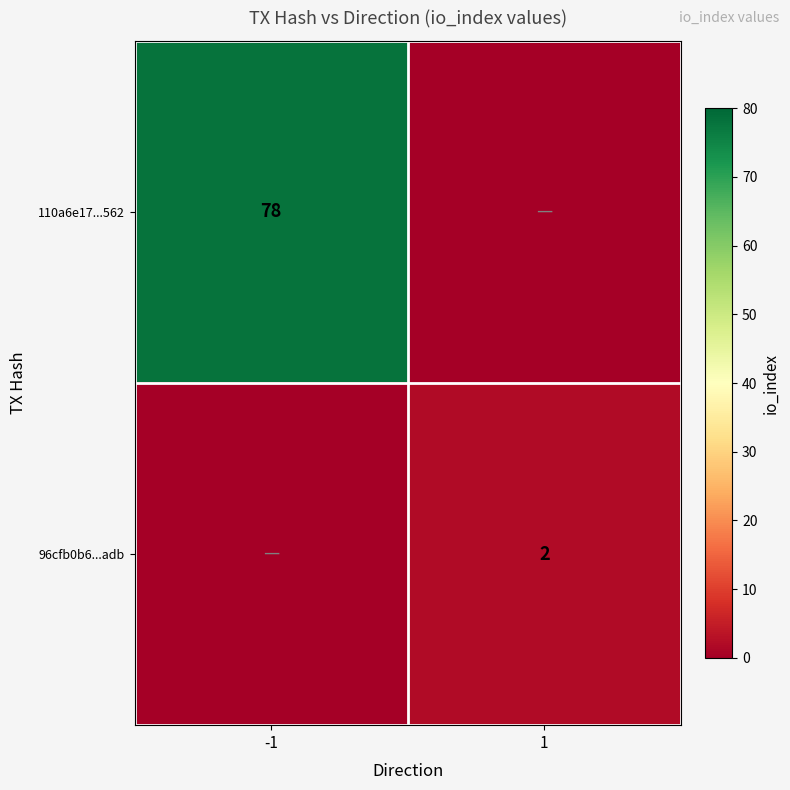

The value of 96cfb0b6...adb at 1 is 0. True or false?

False